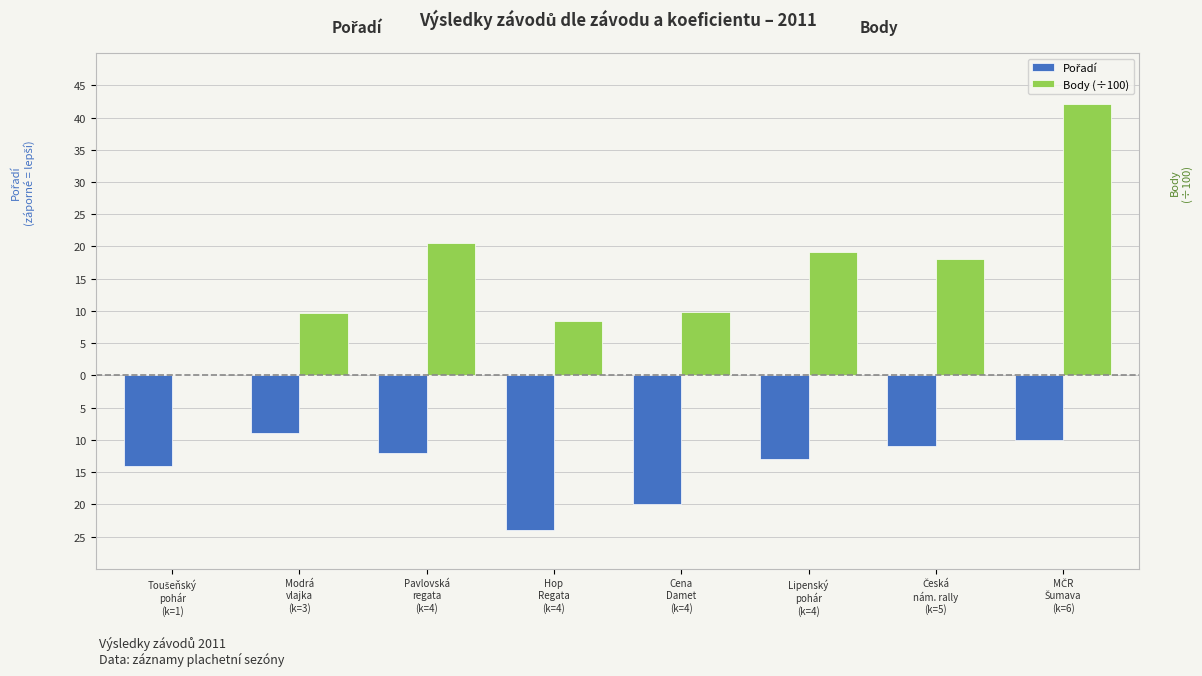

What is the label of the 7th bar from the right?

Modrá
vlajka
(k=3)